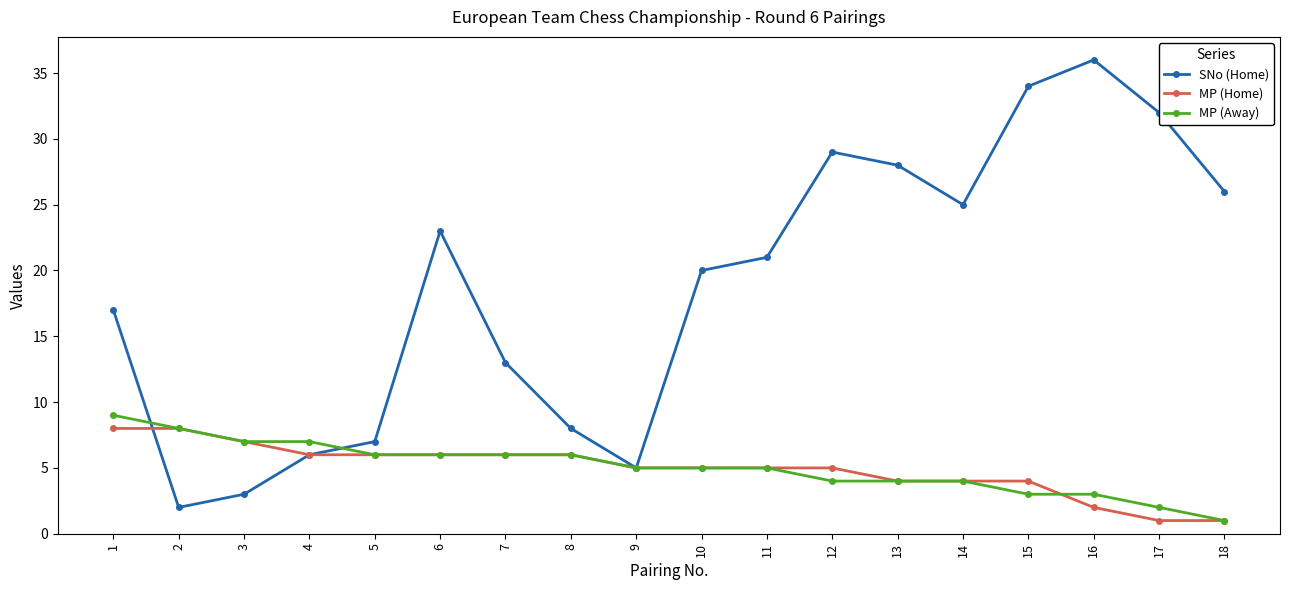

What is the value of the MP (Home) point at the 12th from the left?

5